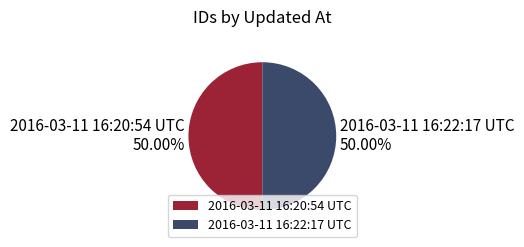

Approximately how many times larger is the value at 2016-03-11 16:20:54 UTC compared to 2016-03-11 16:22:17 UTC?

1.0